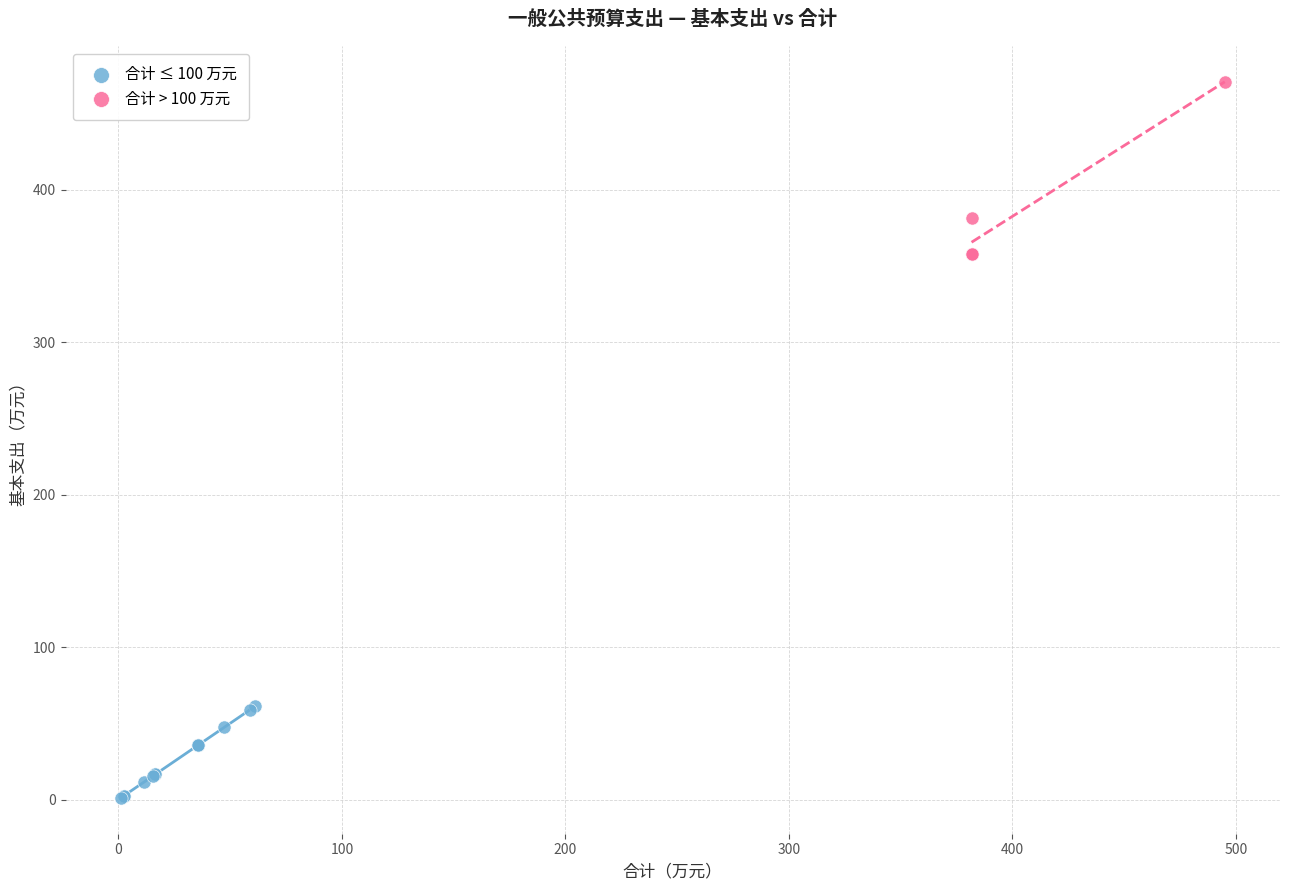

Which series contains the highest Y value?

合计 > 100 万元